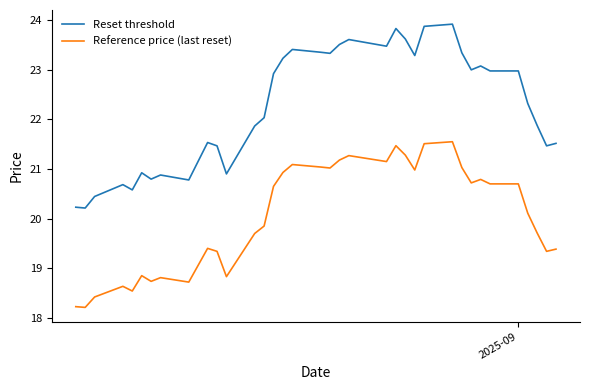

Which series has the largest total across all categories?

Reset threshold